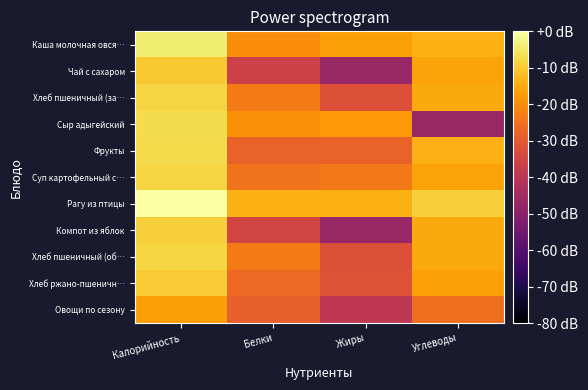

At Жиры, list the series in order from largest to smallest.

Рагу из птицы, Каша молочная овся…, Сыр адыгейский, Суп картофельный с…, Фрукты, Хлеб ржано-пшеничн…, Хлеб пшеничный (за…, Хлеб пшеничный (об…, Овощи по сезону, Чай с сахаром, Компот из яблок